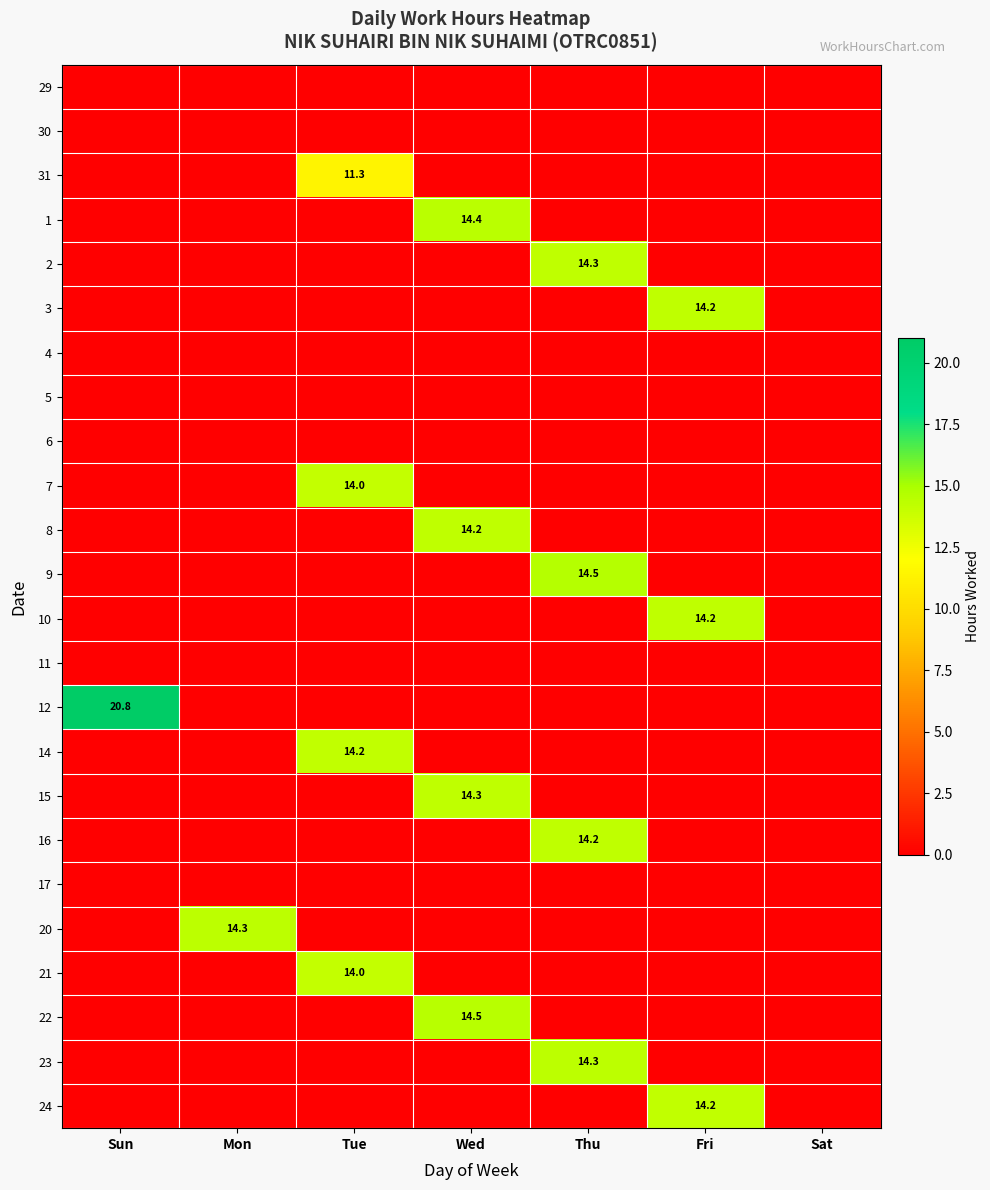

The 9 series shows 14.5 at Thu. True or false?

True